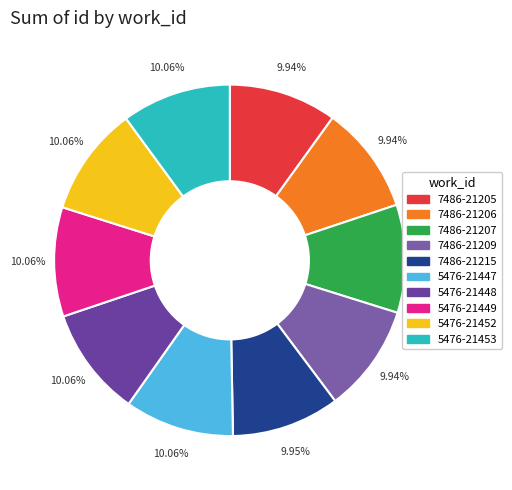

Approximately how many times larger is the value at 7486-21215 compared to 5476-21449?

1.0